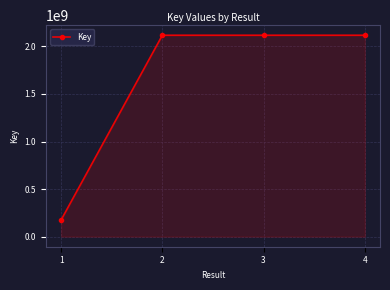

Read the value at 1, to the nearest 50.

175359150